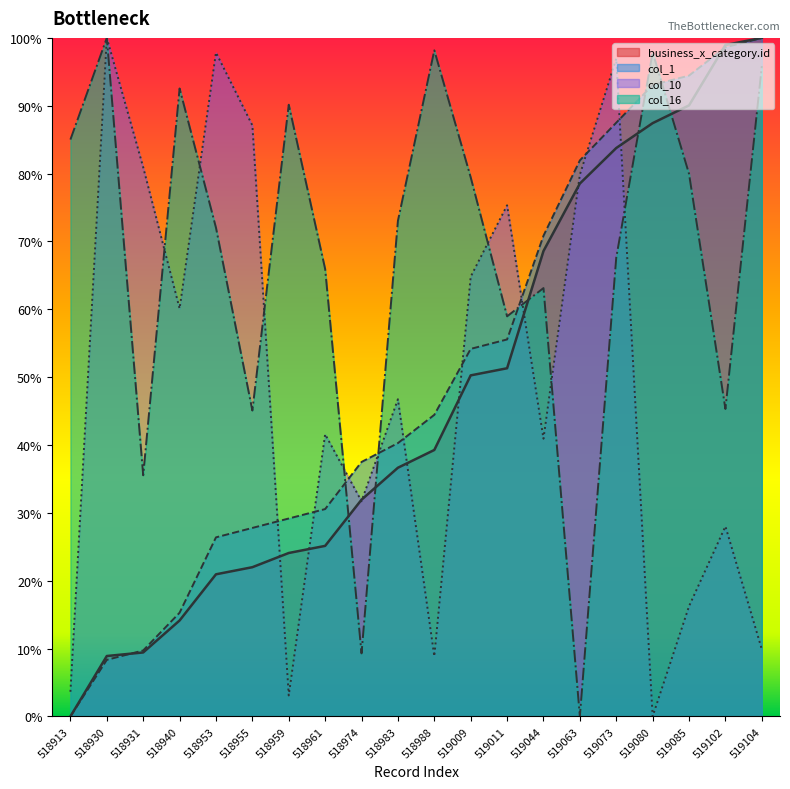

At which category does col_10 reach its first local valley?

518940